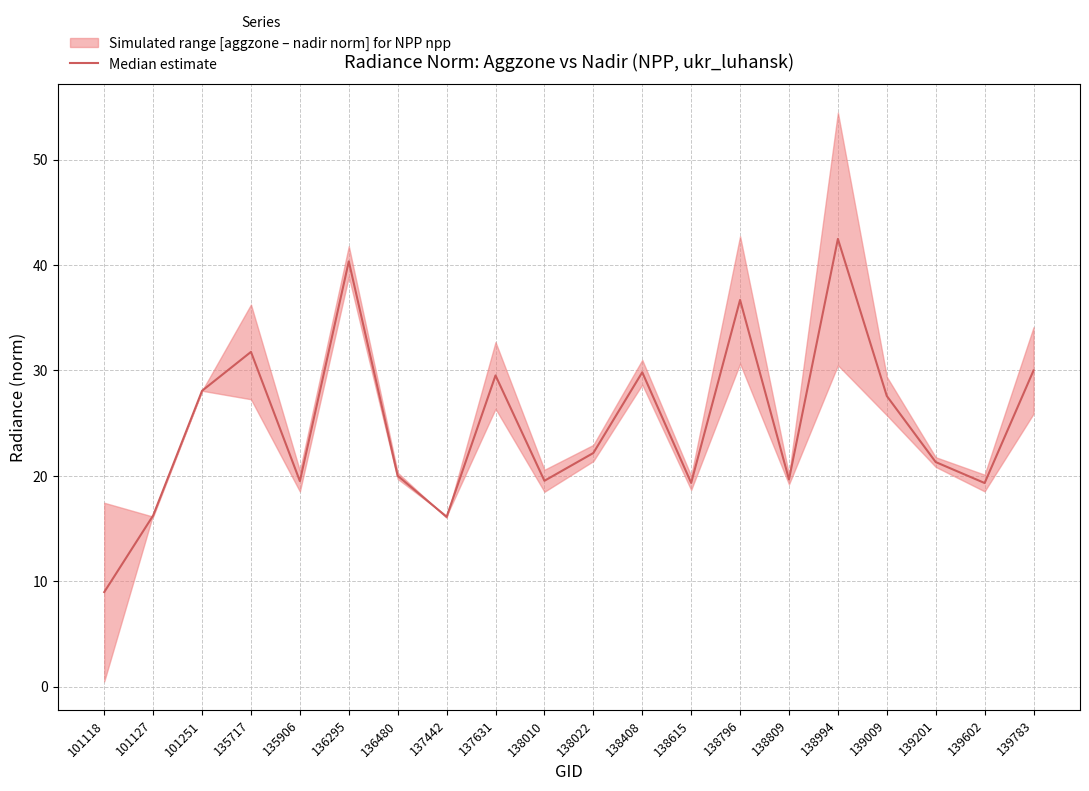

What is the sum of the values at 101118 and 138022?

31.1